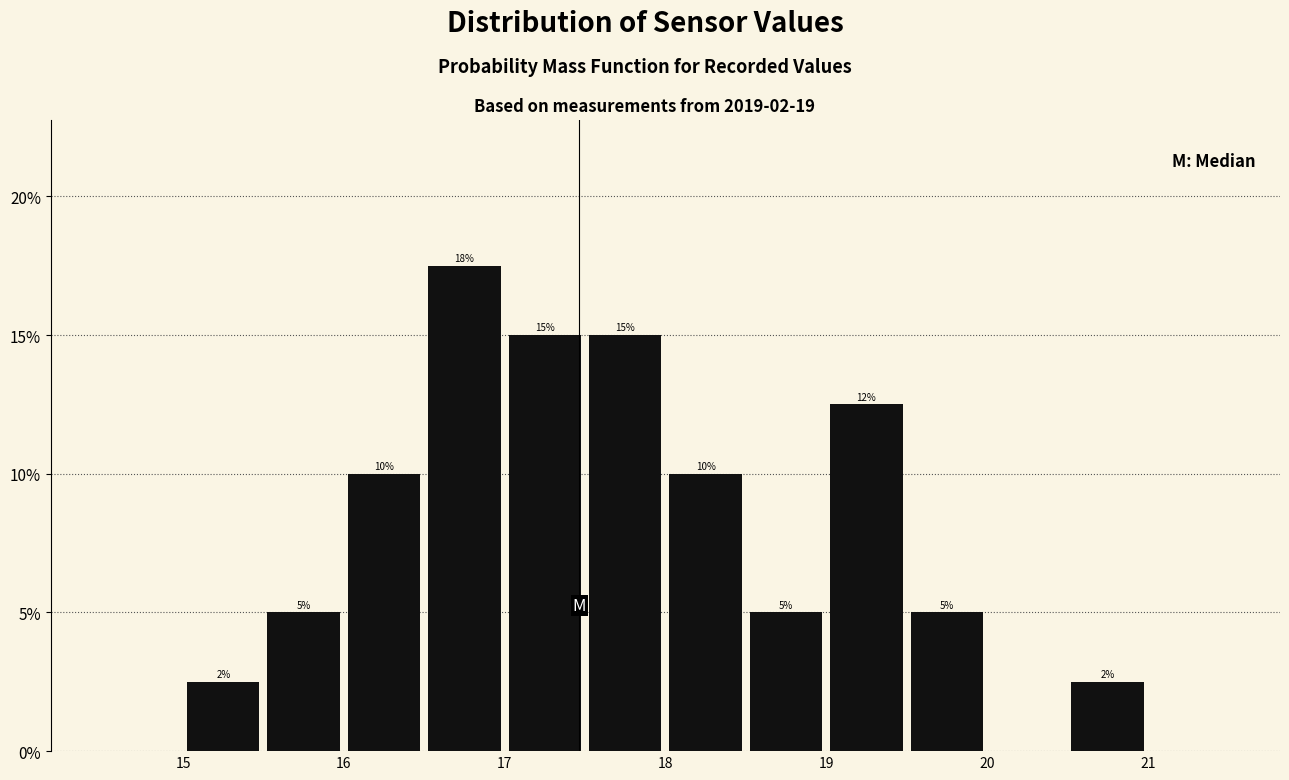

Which range on the x-axis has the tallest bar?

16.5 to 17.0